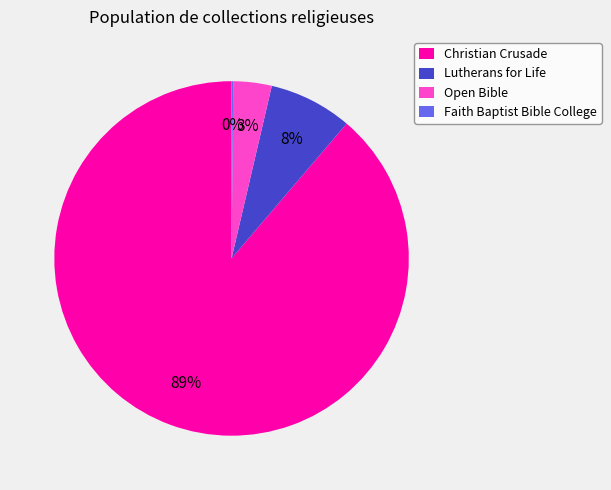

To the nearest percent, what is the difference between the largest and smallest slice percentages?

89%